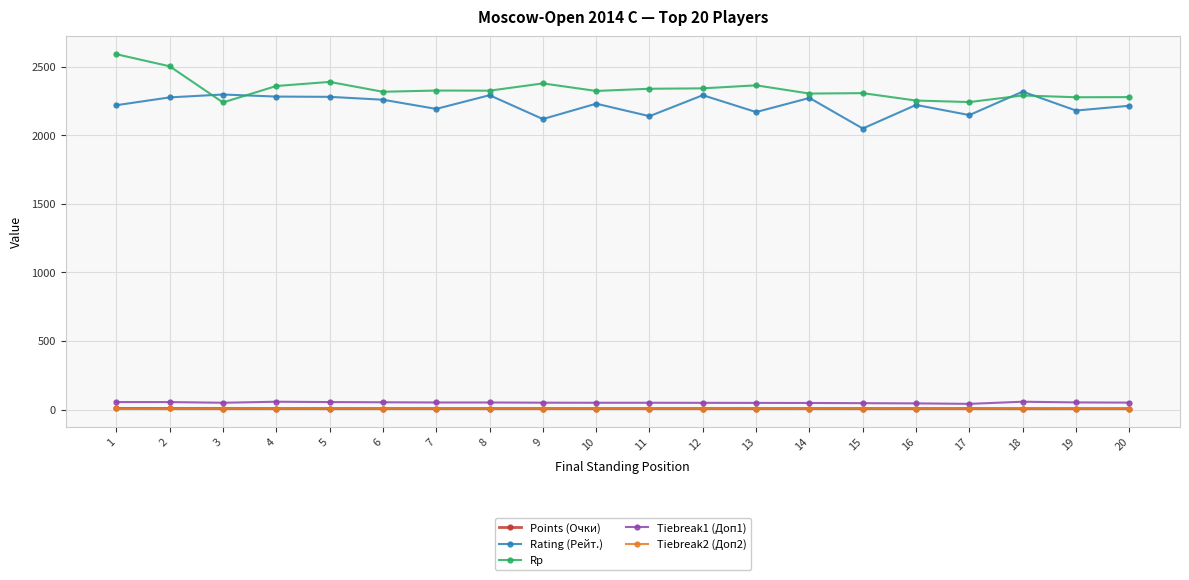

What is the minimum value for Rating (Рейт.)?

2050.0